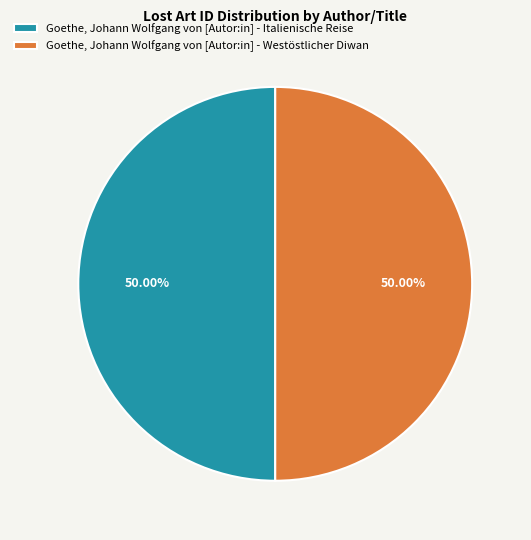

Do Goethe, Johann Wolfgang von [Autor:in] - Italienische Reise and Goethe, Johann Wolfgang von [Autor:in] - Westöstlicher Diwan together represent more than half of the pie?

Yes